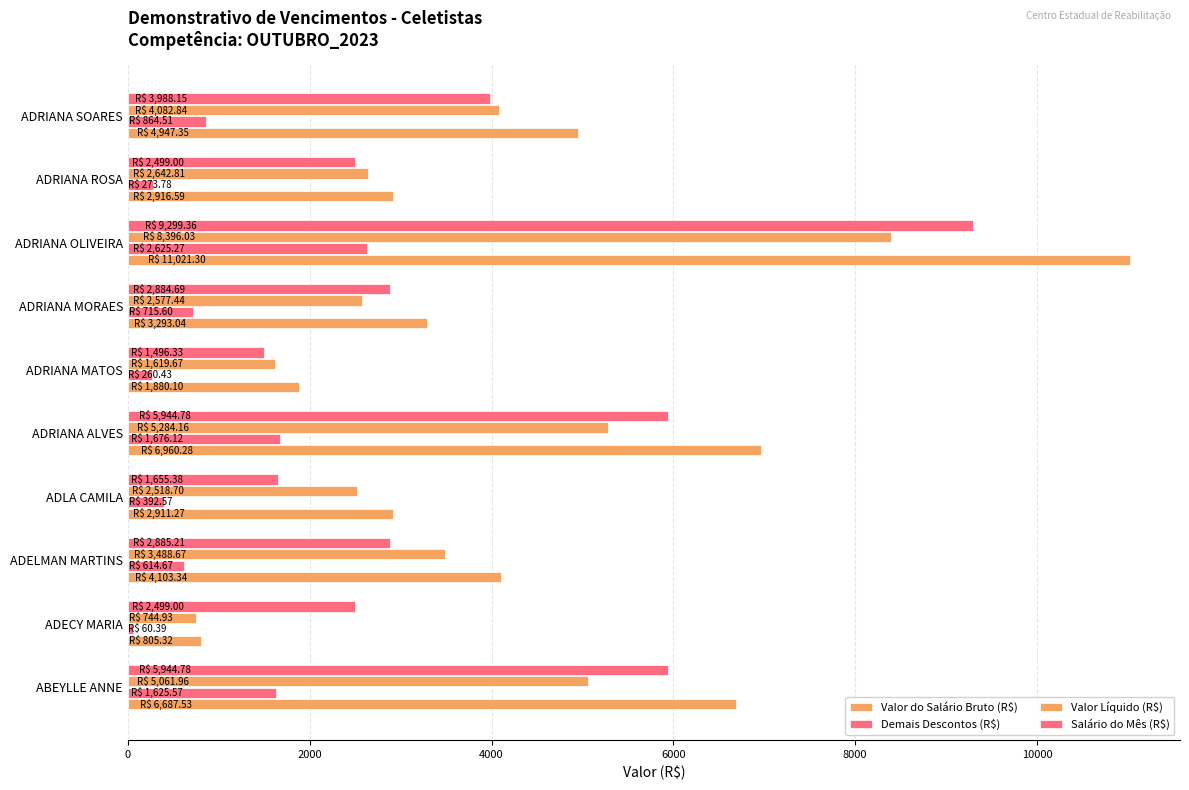

Rank the series by their maximum value, from highest to lowest.

Valor do Salário Bruto (R$), Salário do Mês (R$), Valor Líquido (R$), Demais Descontos (R$)